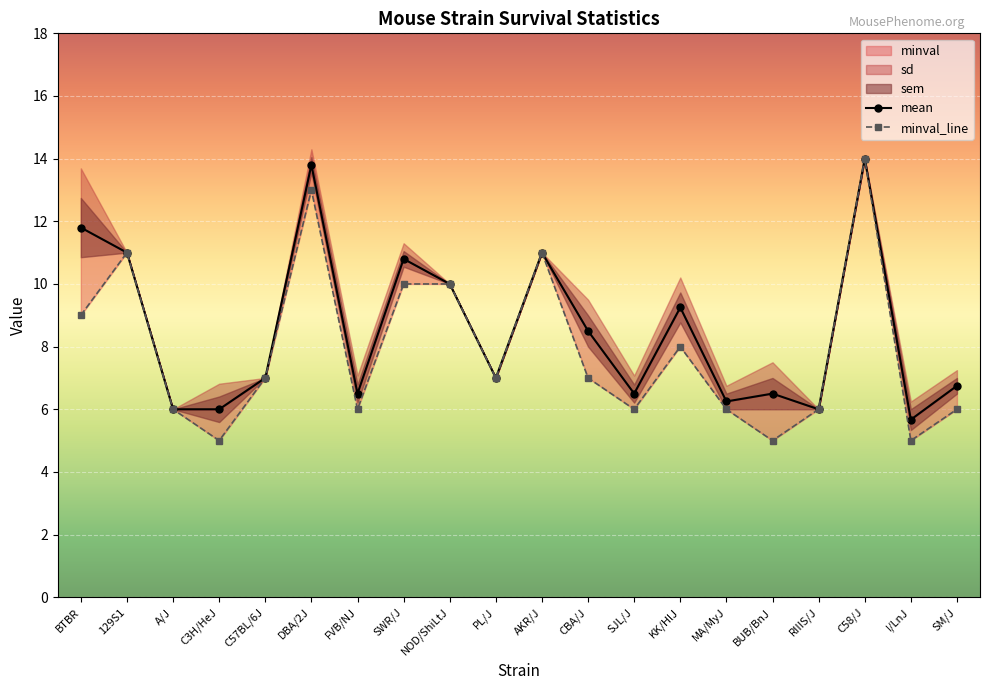

Reading left to right, list all the values displayed in this chart.

mean: BTBR=11.8	129S1=11.0	A/J=6.0	C3H/HeJ=6.0	C57BL/6J=7.0	DBA/2J=13.8	FVB/NJ=6.5	SWR/J=10.8	NOD/ShiLtJ=10.0	PL/J=7.0	AKR/J=11.0	CBA/J=8.5	SJL/J=6.5	KK/HlJ=9.2	MA/MyJ=6.2	BUB/BnJ=6.5	RIIIS/J=6.0	C58/J=14.0	I/LnJ=5.7	SM/J=6.8
minval_line: BTBR=9.0	129S1=11.0	A/J=6.0	C3H/HeJ=5.0	C57BL/6J=7.0	DBA/2J=13.0	FVB/NJ=6.0	SWR/J=10.0	NOD/ShiLtJ=10.0	PL/J=7.0	AKR/J=11.0	CBA/J=7.0	SJL/J=6.0	KK/HlJ=8.0	MA/MyJ=6.0	BUB/BnJ=5.0	RIIIS/J=6.0	C58/J=14.0	I/LnJ=5.0	SM/J=6.0